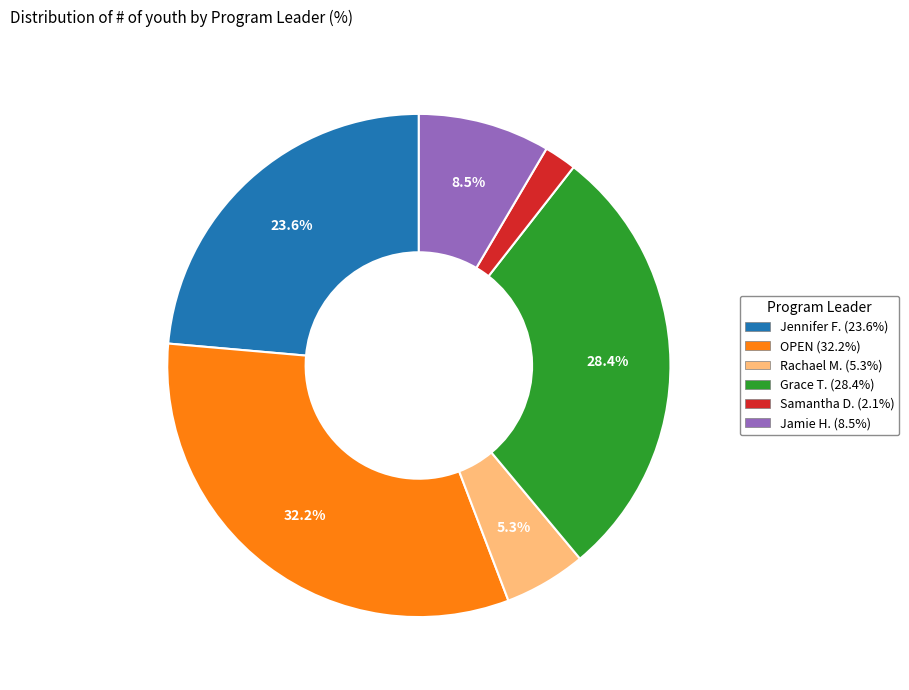

Which category has the smallest portion of the pie?

Samantha D.